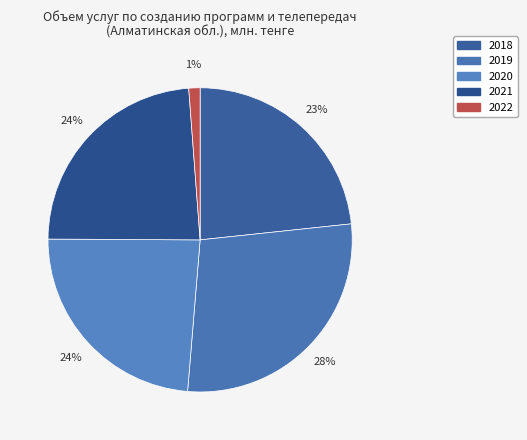

Count the number of slices in the pie.

5